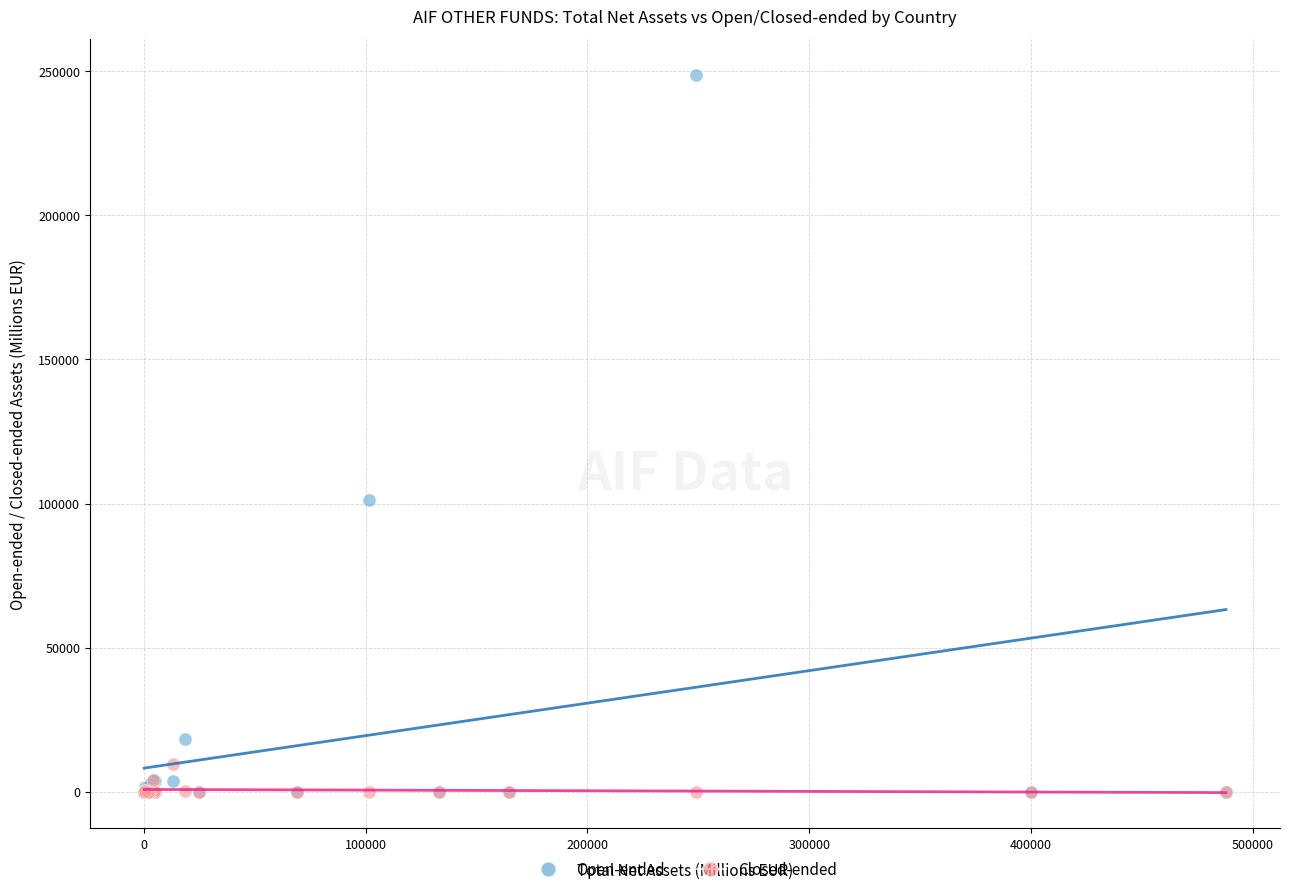

What are all the series names shown in the legend?

Open-ended, Closed-ended